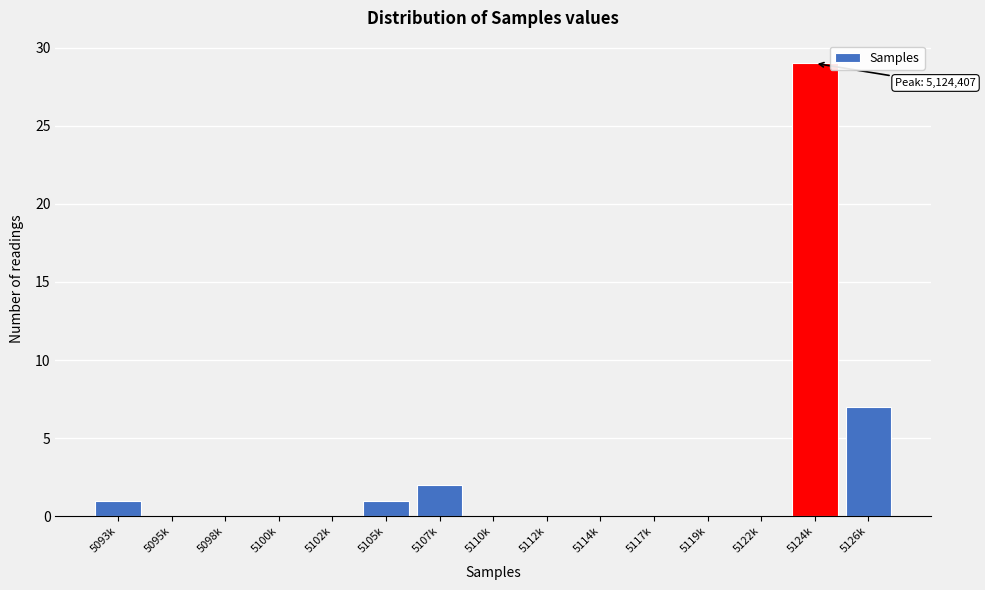

Reading left to right, transcribe all the data shown in this chart.

5093k=1	5095k=0	5098k=0	5100k=0	5102k=0	5105k=1	5107k=2	5110k=0	5112k=0	5114k=0	5117k=0	5119k=0	5122k=0	5124k=29	5126k=7